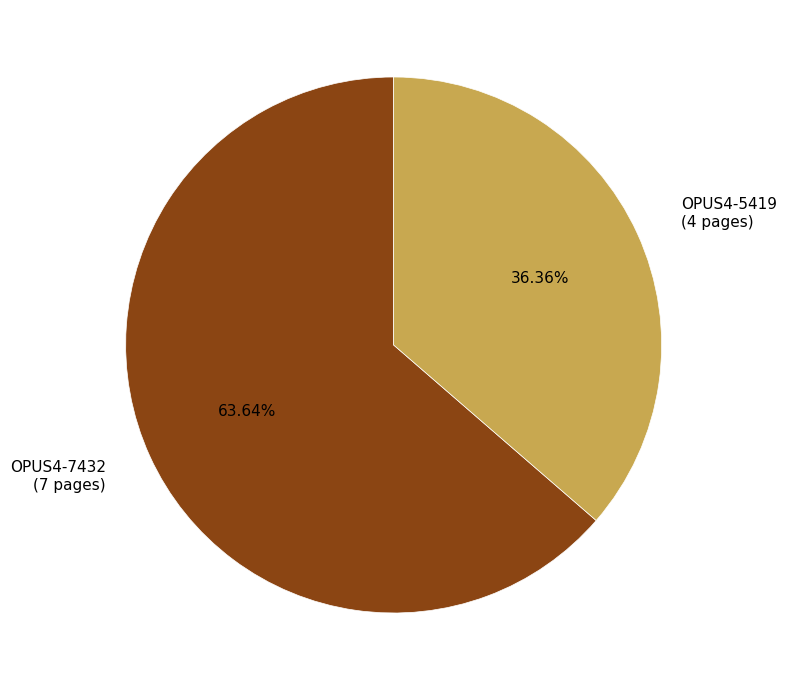

The OPUS4-5419 slice represents 36% of the pie. True or false?

True